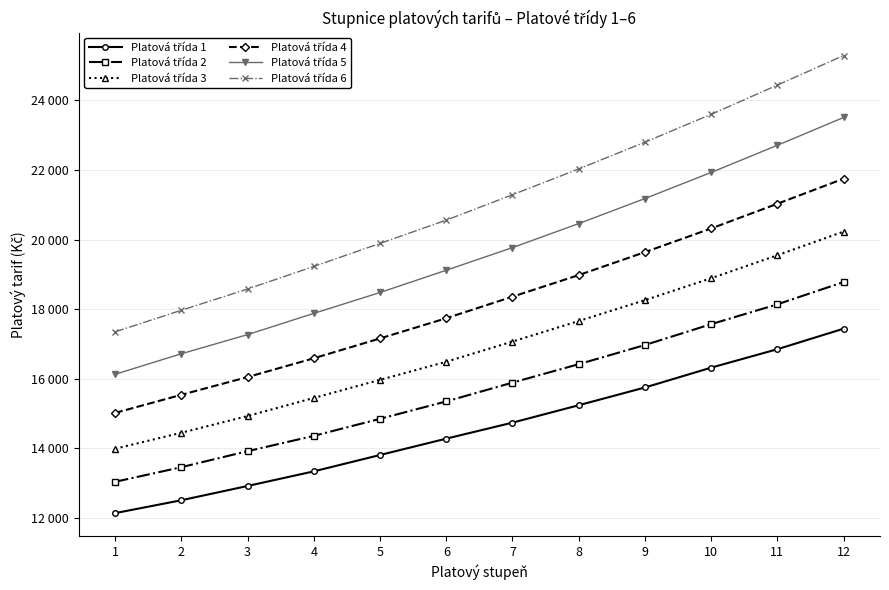

Rank the series by their average value, from highest to lowest.

Platová třída 6, Platová třída 5, Platová třída 4, Platová třída 3, Platová třída 2, Platová třída 1